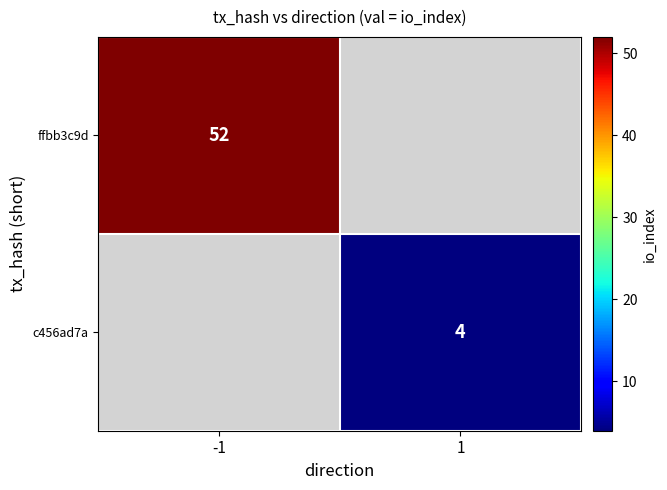

The value of ffbb3c9d at -1 is 70.8. True or false?

False